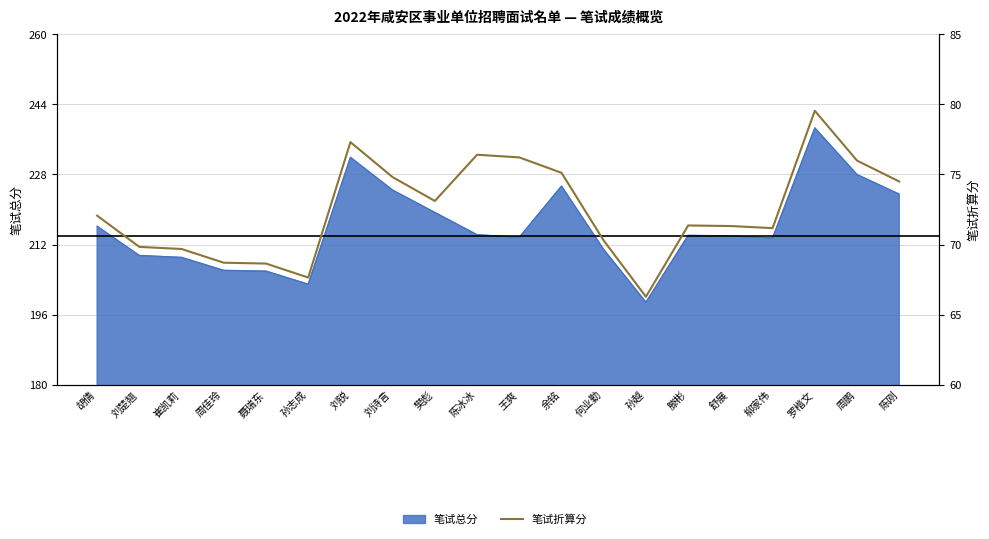

How many lines are shown in the chart?

1